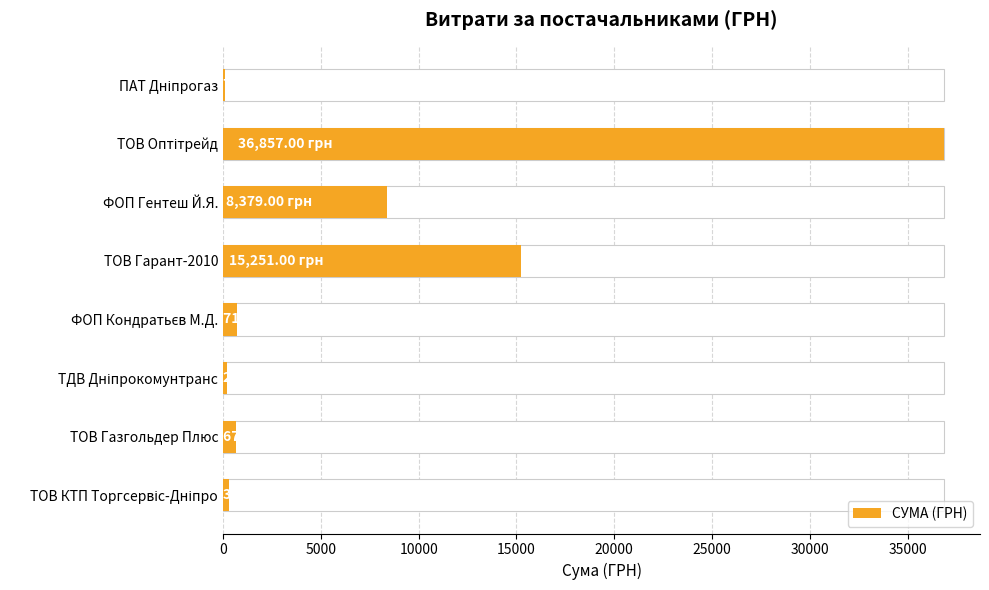

Reading left to right, extract all data points from this chart.

77.4	36857.0	8379.0	15251.0	715.0	212.6	670.0	304.0